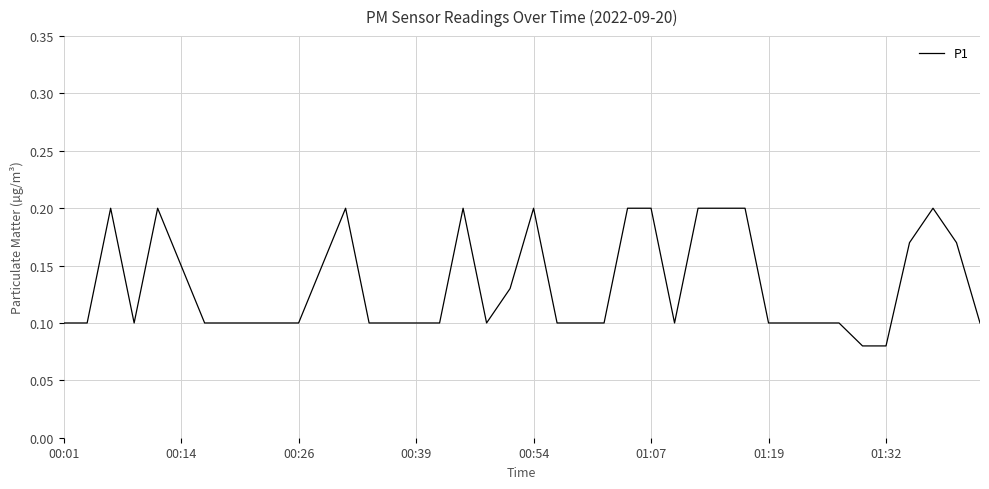

Reading left to right, what are all the values shown in this chart?

0.1	0.1	0.2	0.1	0.2	0.1	0.1	0.1	0.1	0.1	0.1	0.1	0.2	0.1	0.1	0.1	0.1	0.2	0.1	0.1	0.2	0.1	0.1	0.1	0.2	0.2	0.1	0.2	0.2	0.2	0.1	0.1	0.1	0.1	0.1	0.1	0.2	0.2	0.2	0.1